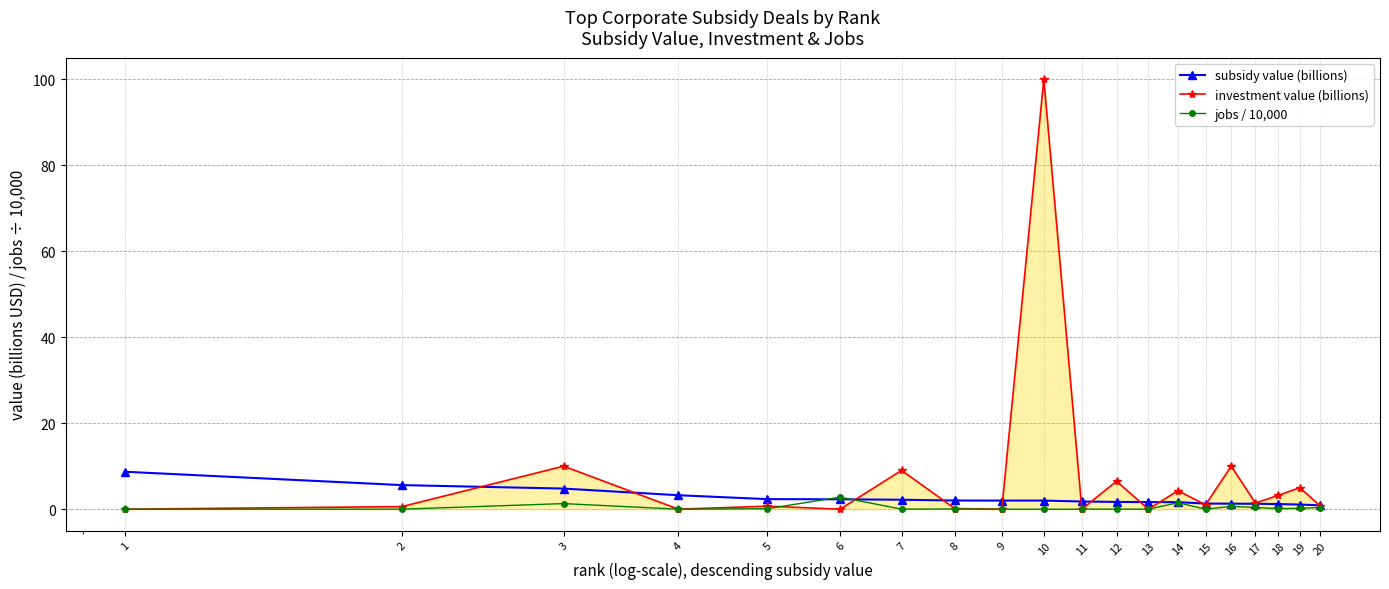

What is the value of the investment value (billions) point at the 3rd from the left?

10.0